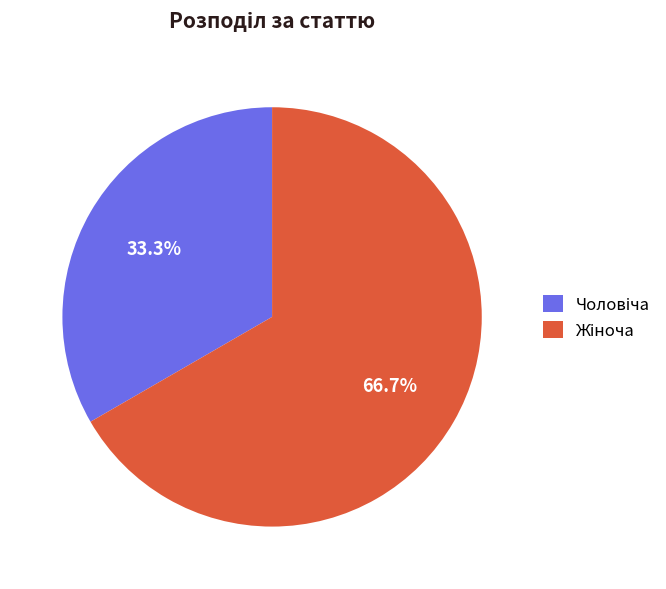

How many segments does this pie chart have?

2